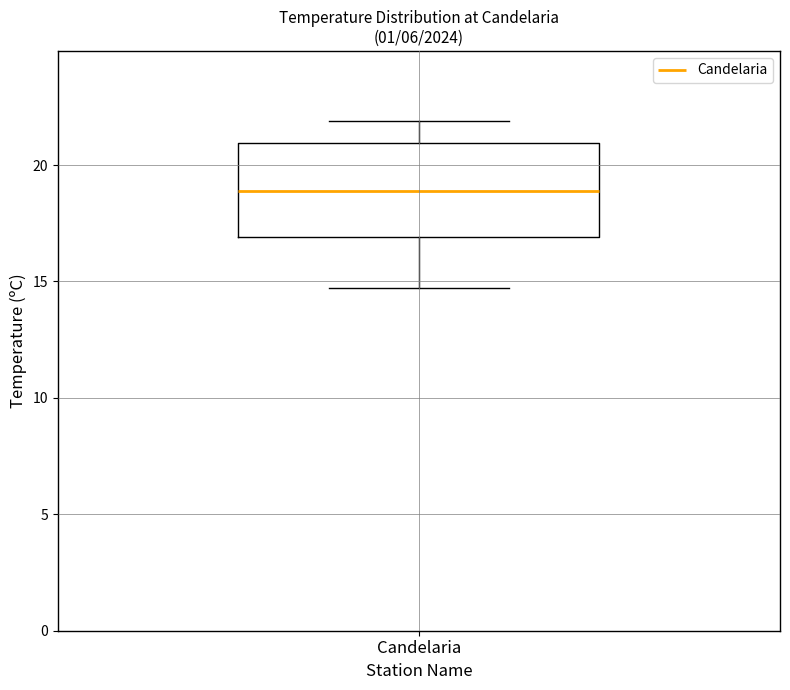

Transcribe this box plot: give where the median line is, the range the box spans, and where the two whiskers end, as read against the y-axis. The values are not printed on the chart, so give them approximately, as read against the axis.

median 19.0, box 17.0 to 21.0, whiskers 14.5 to 22.0